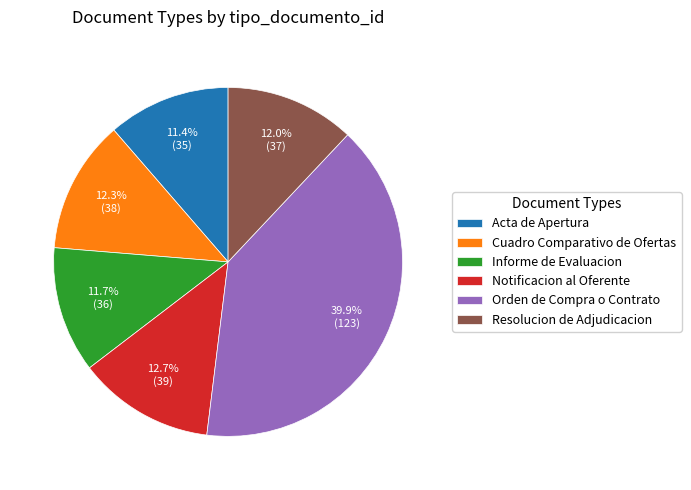

What portion of the pie excludes Informe de Evaluacion?

88.3%